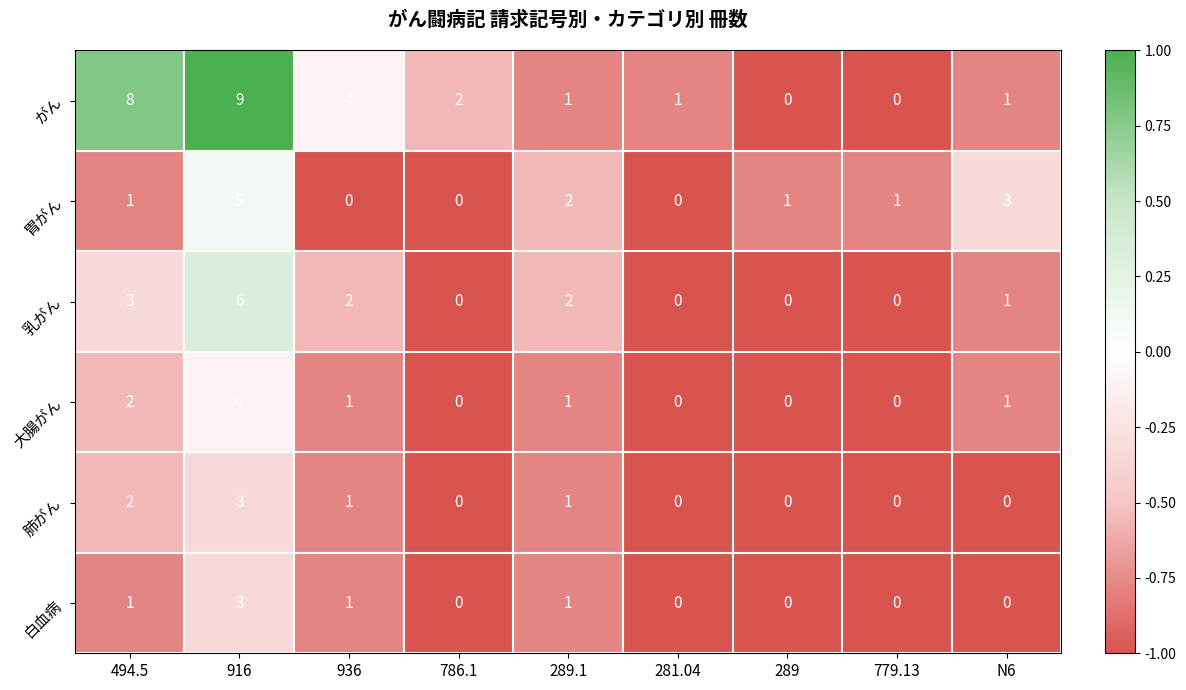

Which series has the largest range (max minus min)?

がん